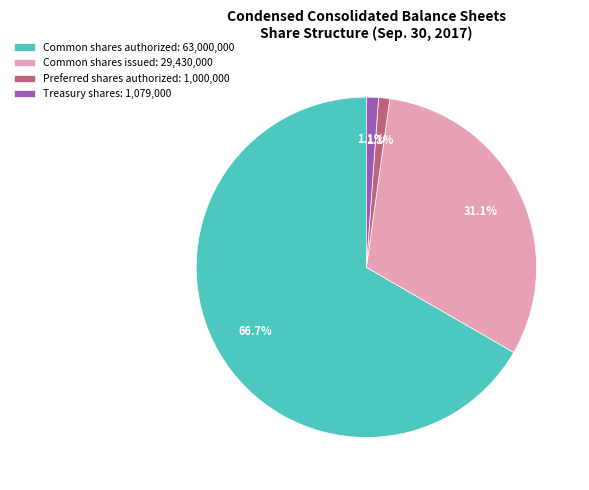

Between Treasury shares: 1,079,000 and Common shares issued: 29,430,000, which is larger?

Common shares issued: 29,430,000